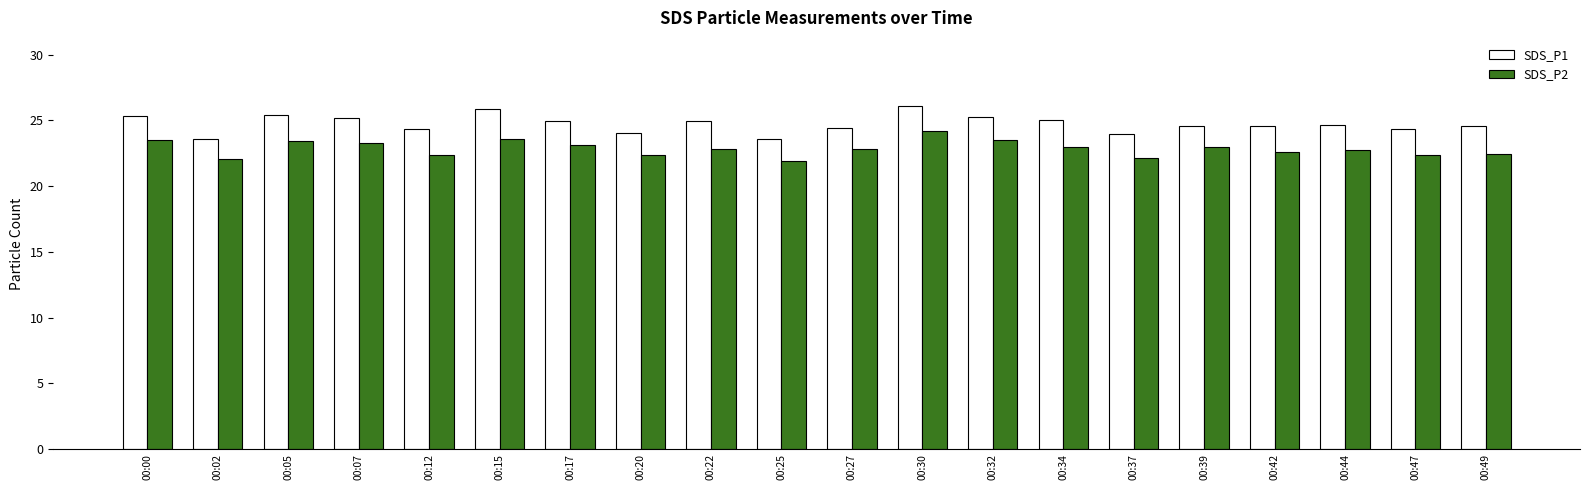

At 00:37, list the series in order from smallest to largest.

SDS_P2, SDS_P1